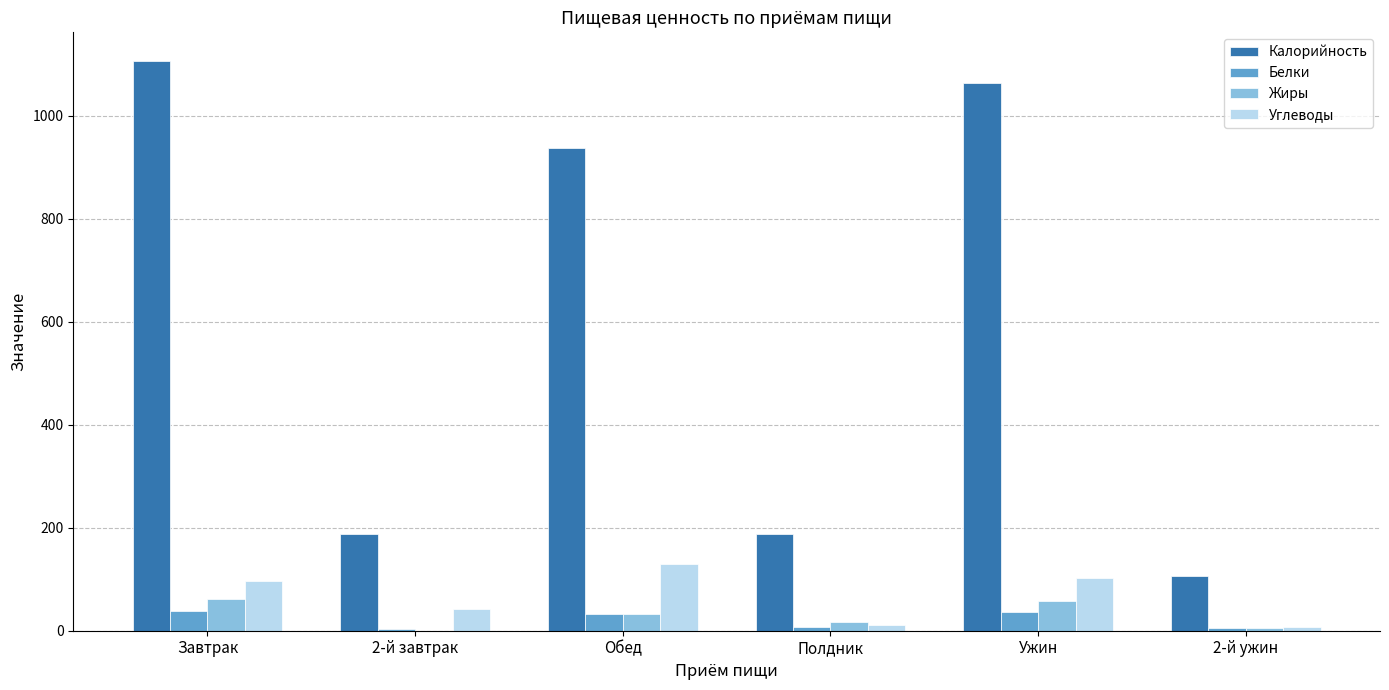

The value of Жиры at Завтрак is 62.0. True or false?

True